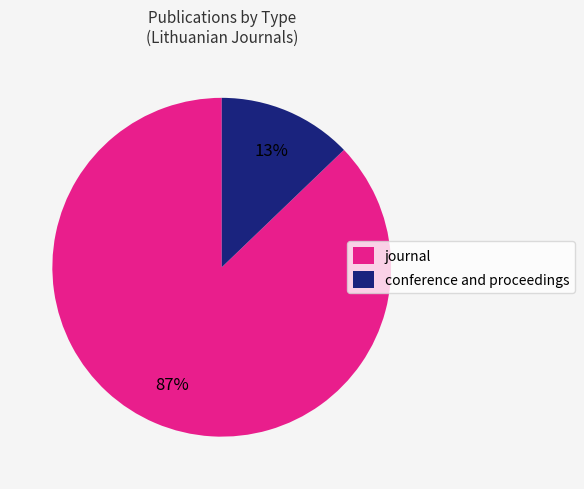

Is the sum of journal and conference and proceedings greater than half?

Yes